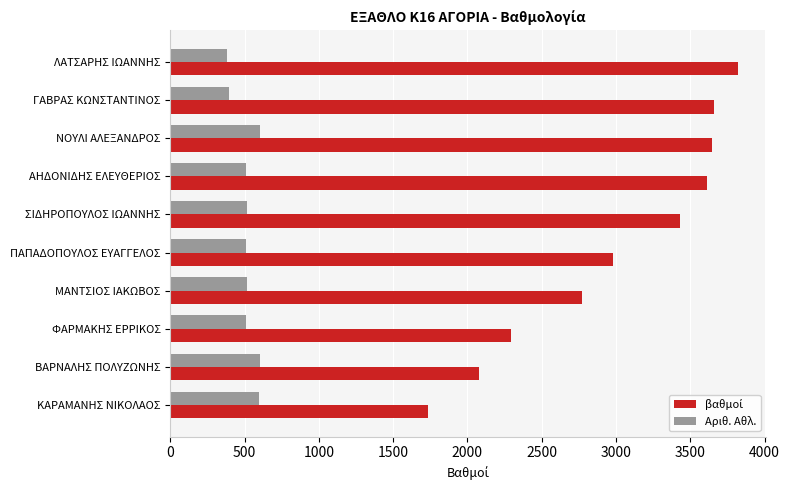

True or false: Αριθ. Αθλ. has a value of 236 at ΦΑΡΜΑΚΗΣ ΕΡΡΙΚΟΣ.

False